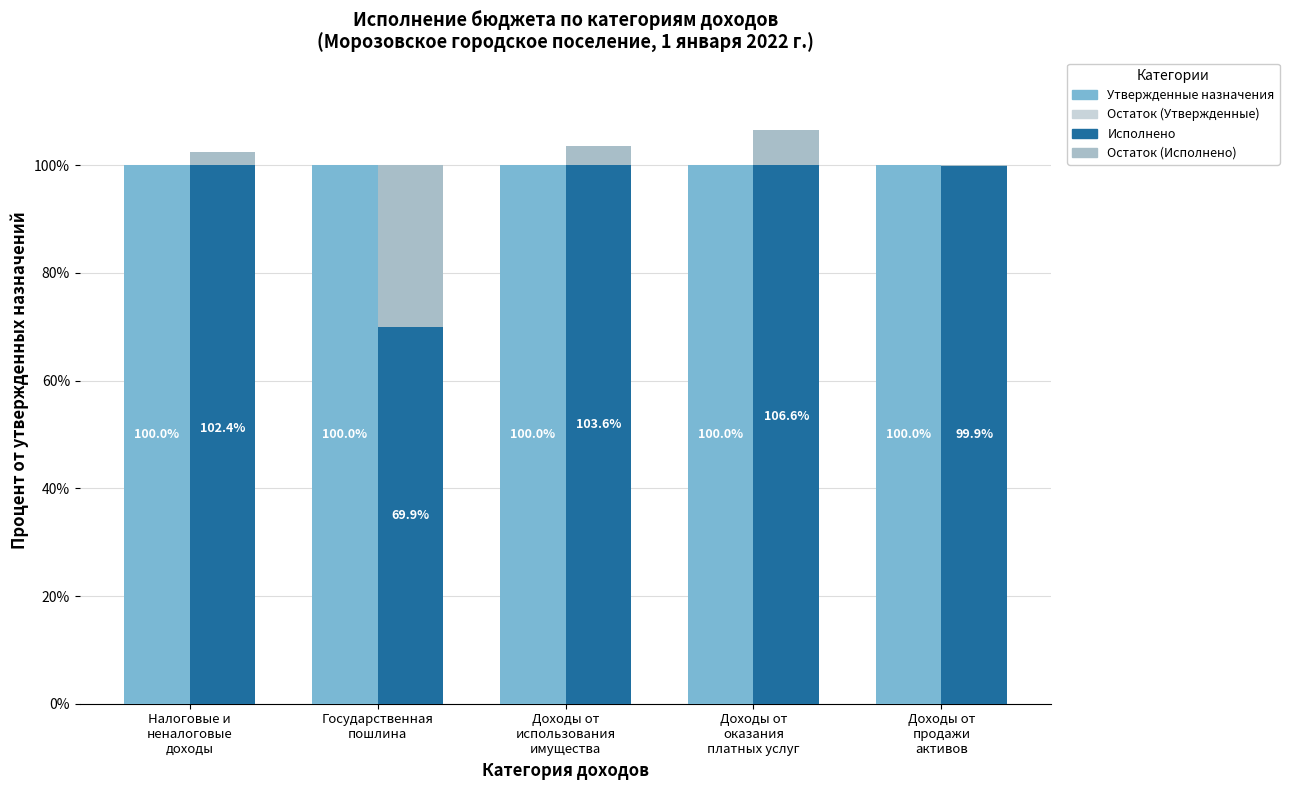

What is the label of the 3rd bar from the right?

Доходы от
использования
имущества